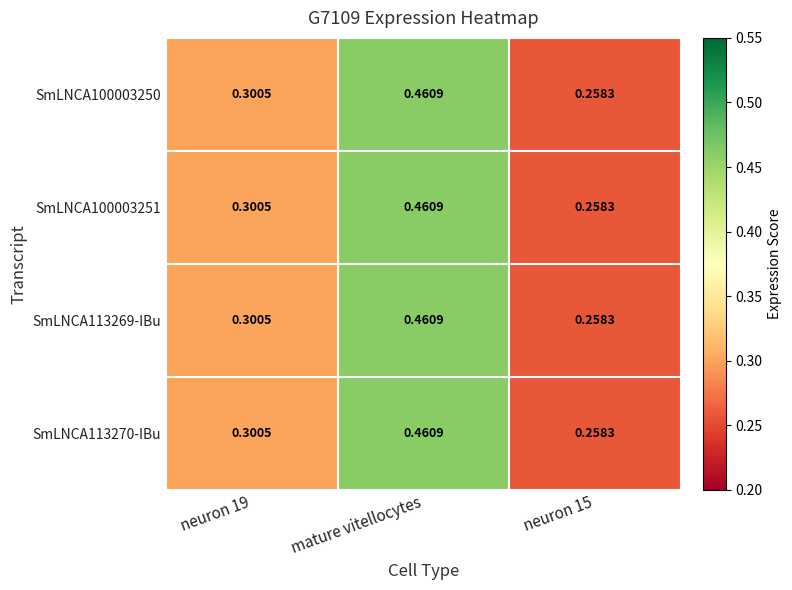

At which category is the sum across all series the highest?

mature vitellocytes